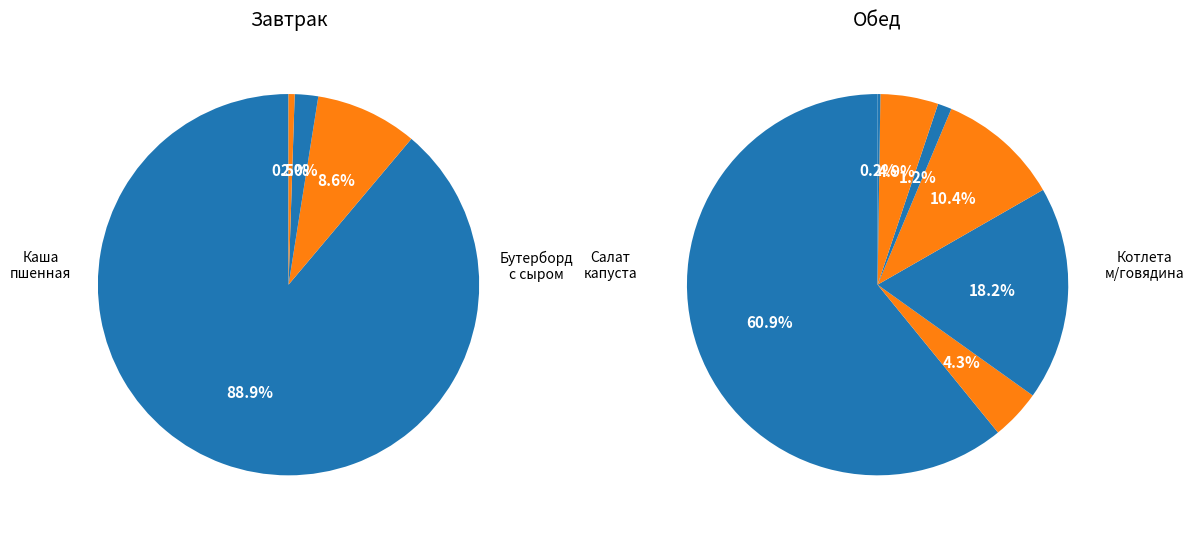

Combined, do Хлеб ржено-пшеничный and Фрукты свежие account for over 50%?

No